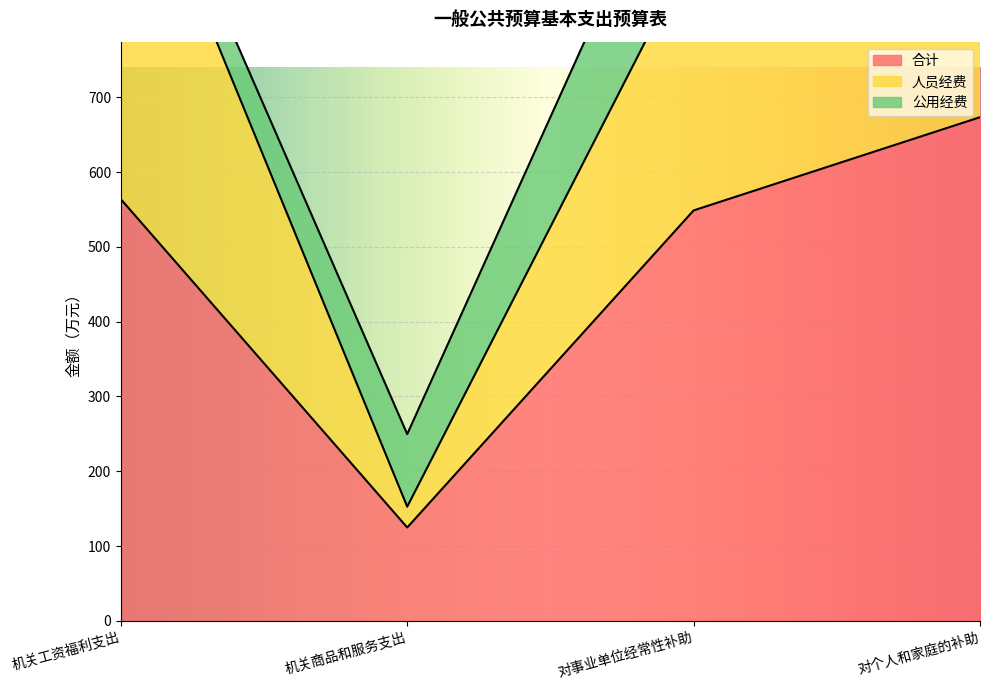

At how many categories does at least one series exceed 1271?

1